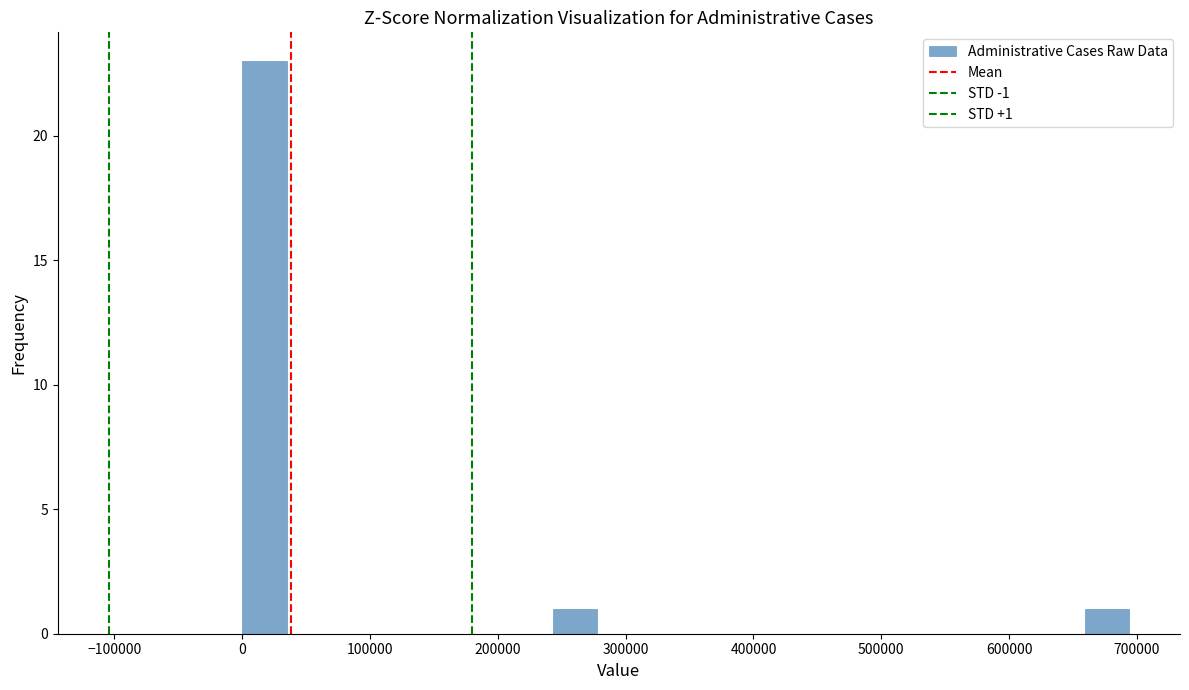

Read against the x-axis, roughly where is the centre of the tallest bar?

20000